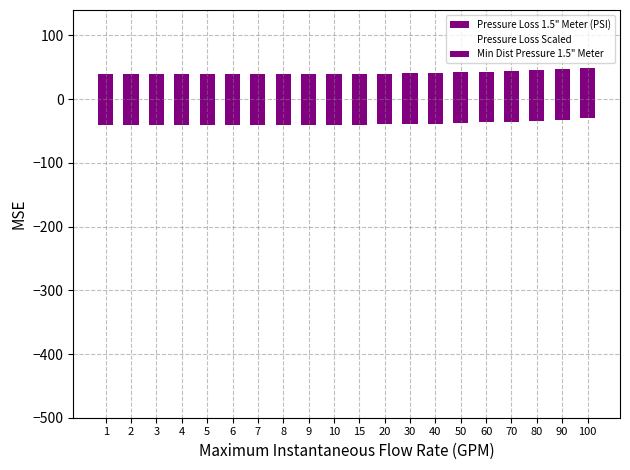

What are all the series names shown in the legend?

Pressure Loss 1.5" Meter (PSI), Pressure Loss Scaled, Min Dist Pressure 1.5" Meter